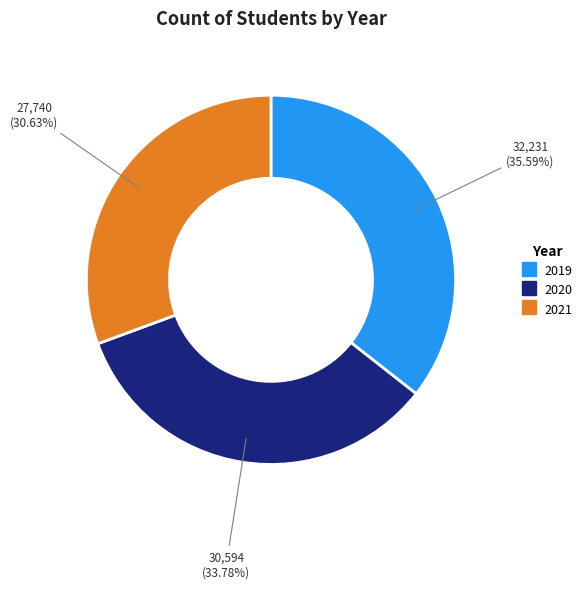

How many slices are in this pie chart?

3